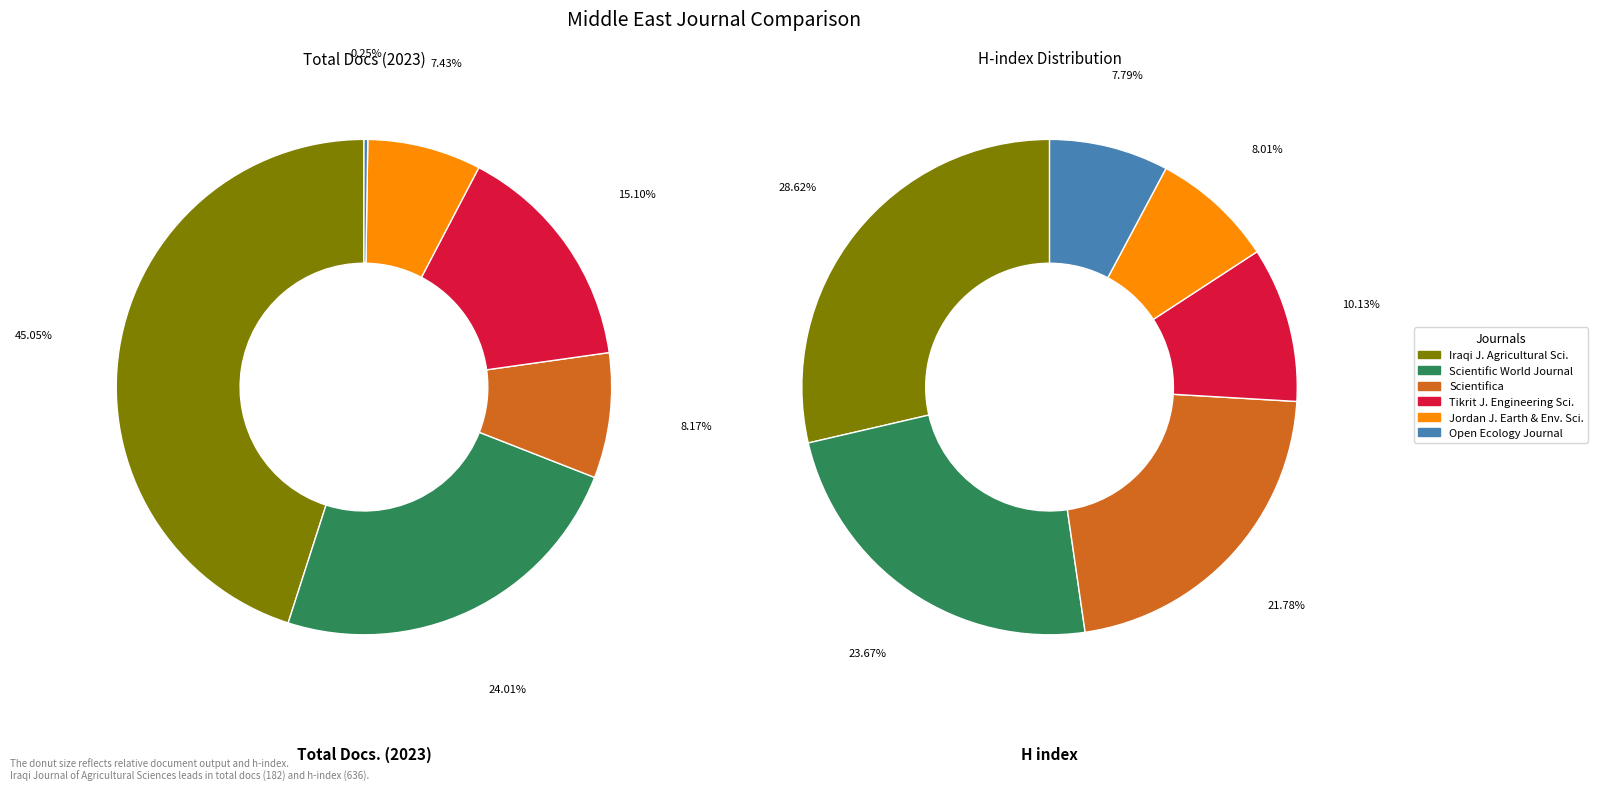

To the nearest percent, what is the average slice percentage?

17%